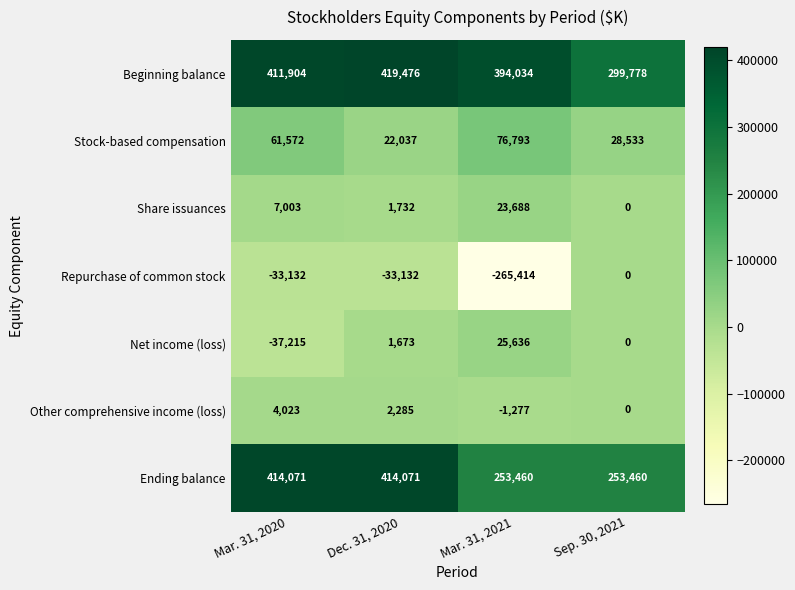

Rank the categories by Share issuances value from highest to lowest.

Mar. 31, 2021, Mar. 31, 2020, Dec. 31, 2020, Sep. 30, 2021